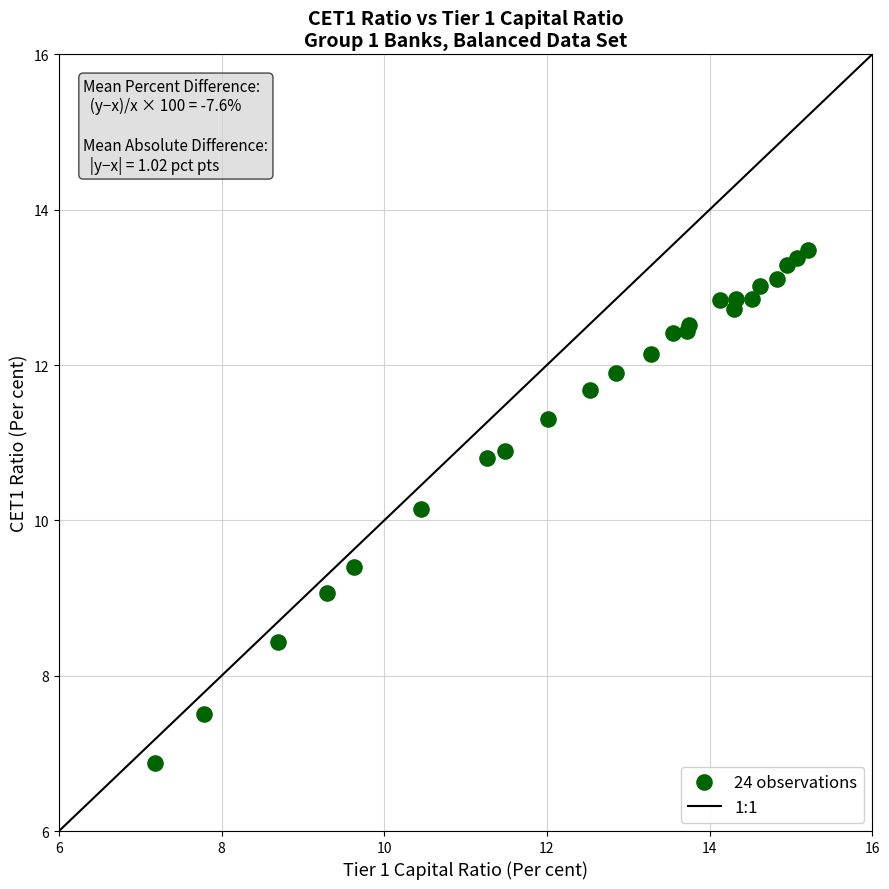

What Y value in the scatter plot is closest to 10?

10.1